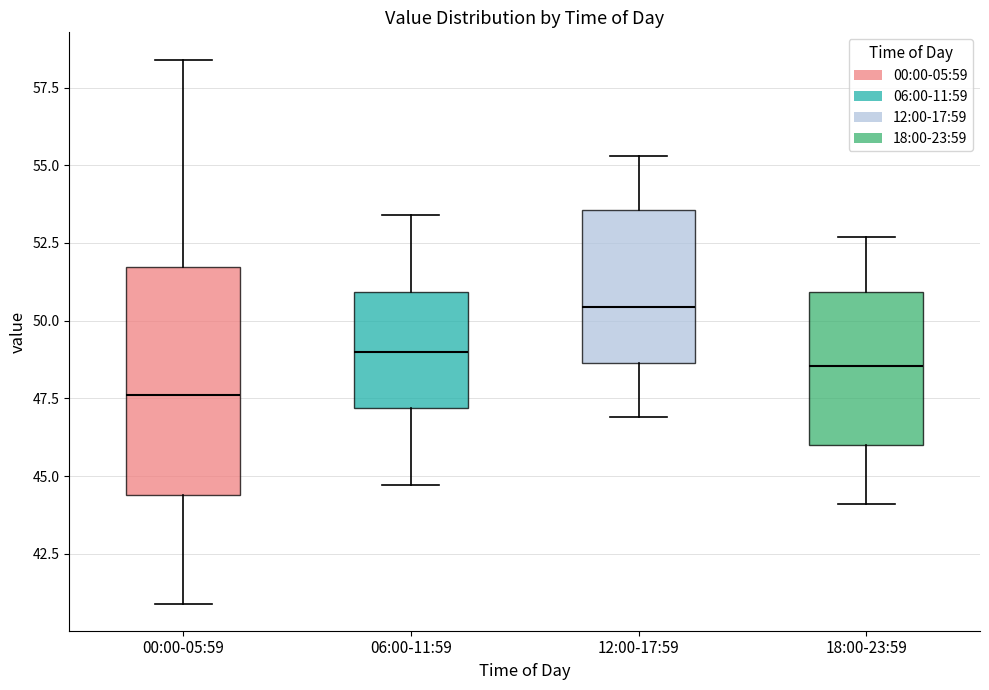

Comparing the boxes themselves (not the whiskers), which one is the tallest?

00:00-05:59